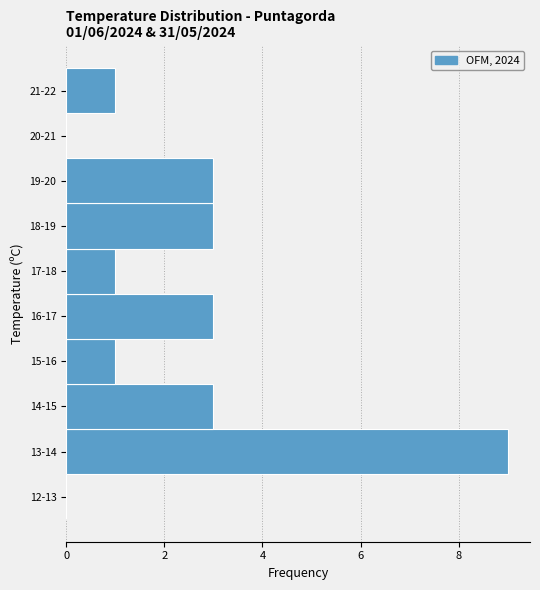

Reading bottom to top, extract all data points from this chart.

12-13=0	13-14=9	14-15=3	15-16=1	16-17=3	17-18=1	18-19=3	19-20=3	20-21=0	21-22=1